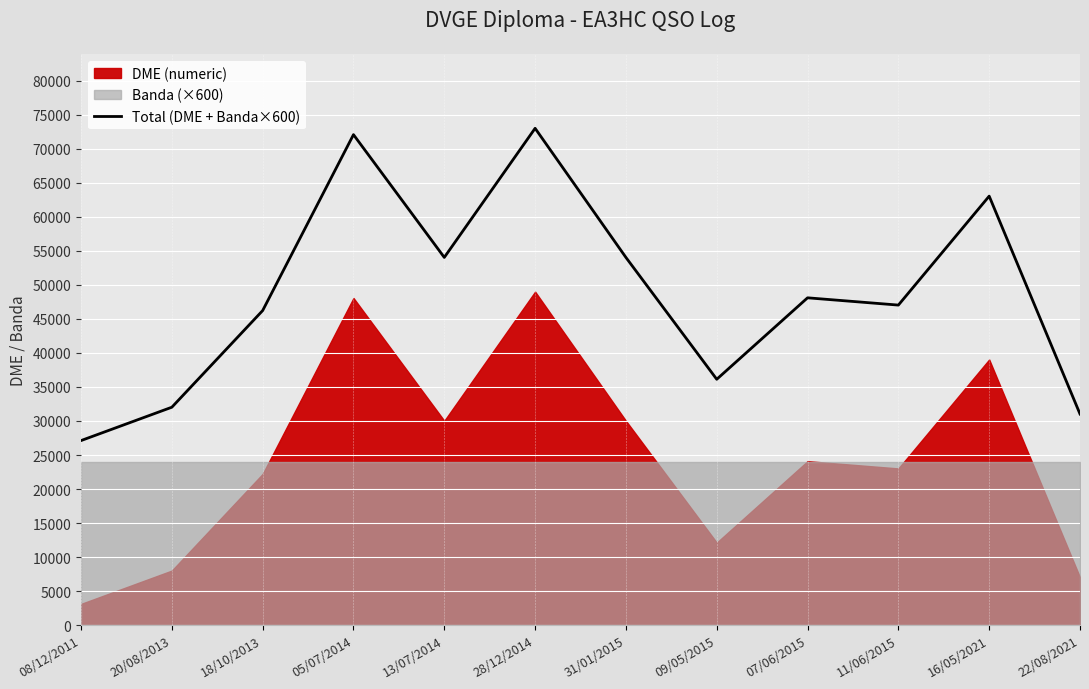

What is the difference between the second highest and minimum values?

44954